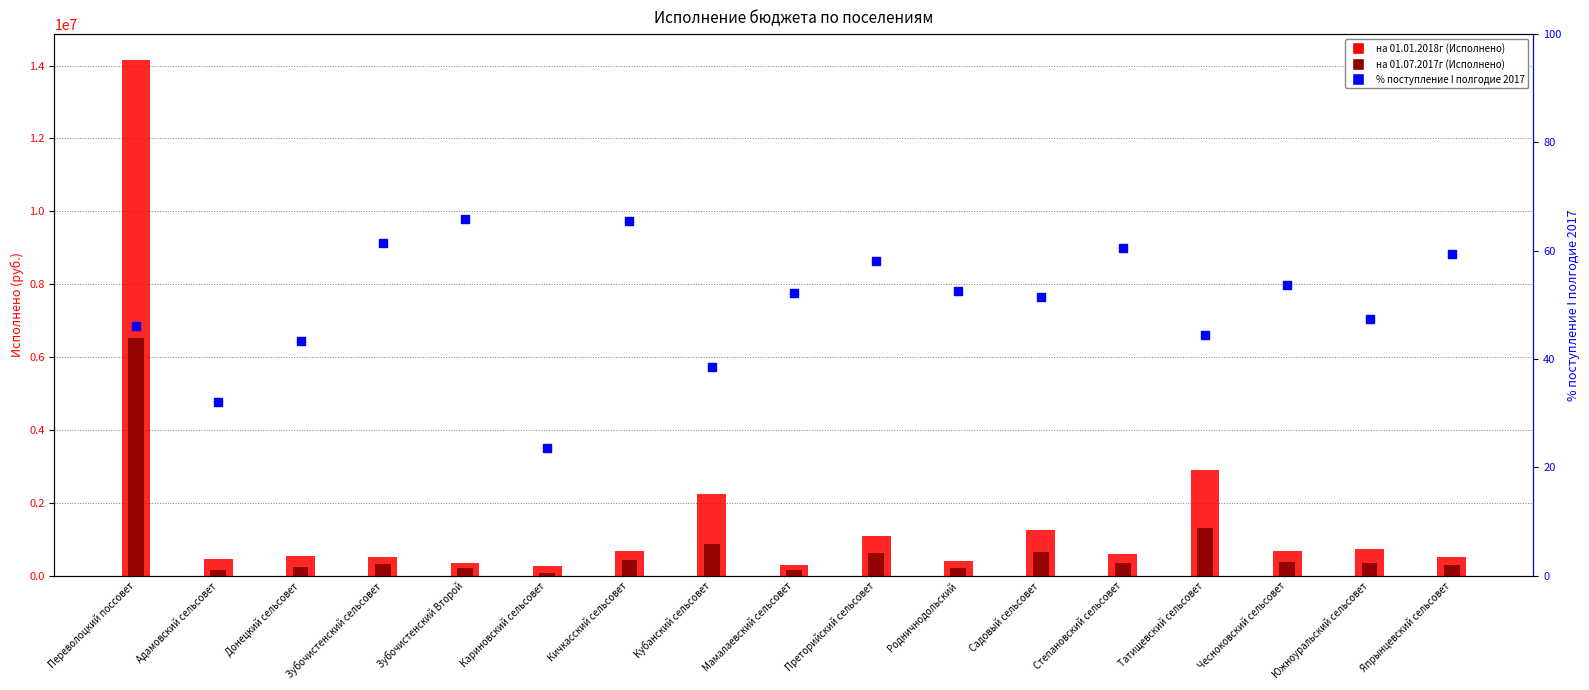

Which series reaches the minimum Y coordinate?

% поступление I полгодие 2017